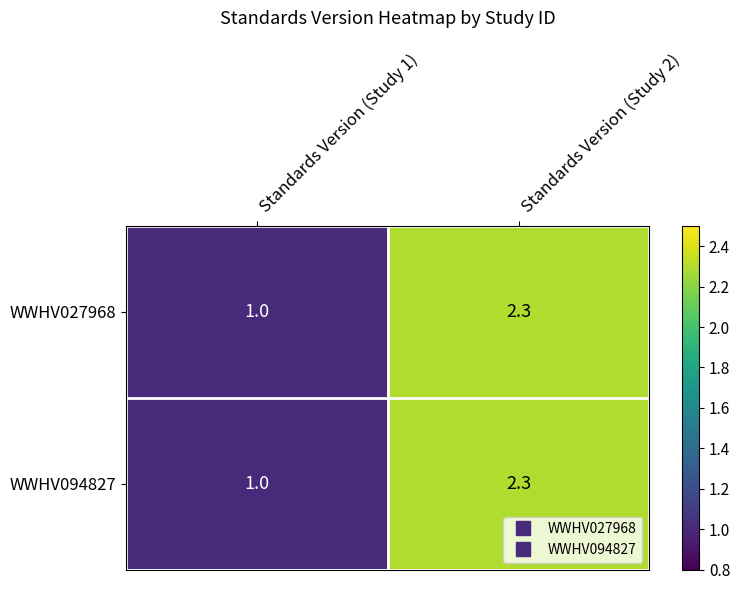

Where is WWHV027968 nearest to the value 1?

Standards Version (Study 1)